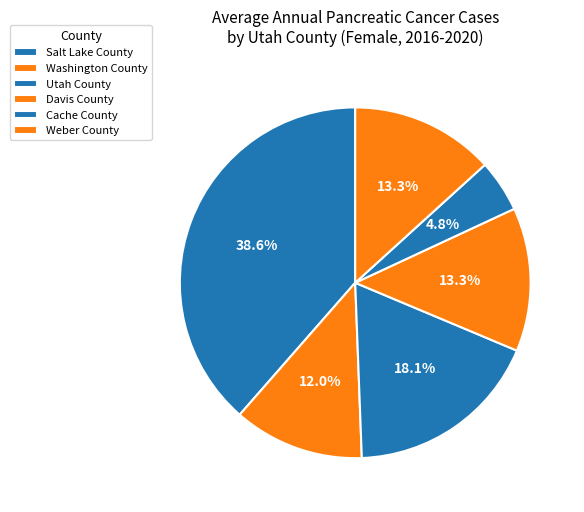

How many slices are in this pie chart?

6